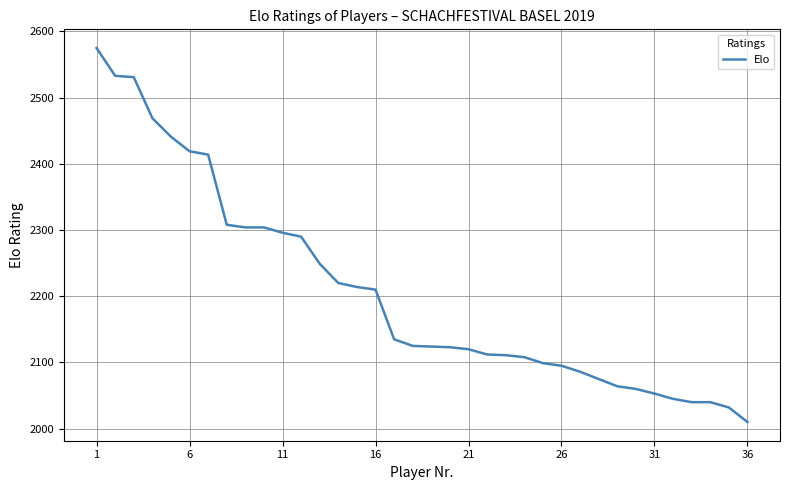

What is the difference between the maximum and minimum values?

565